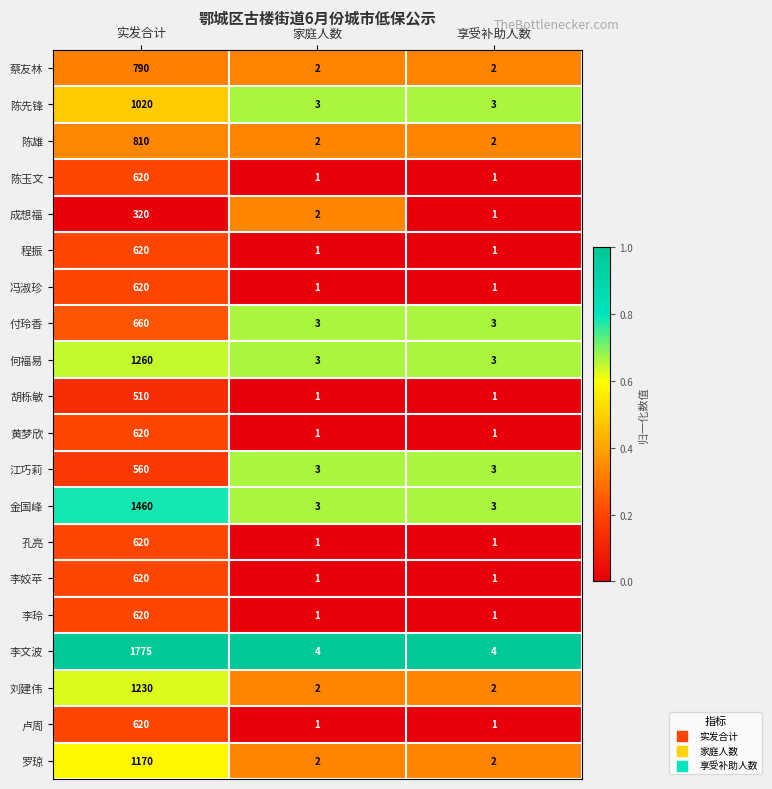

At which category is the sum across all series the highest?

实发合计